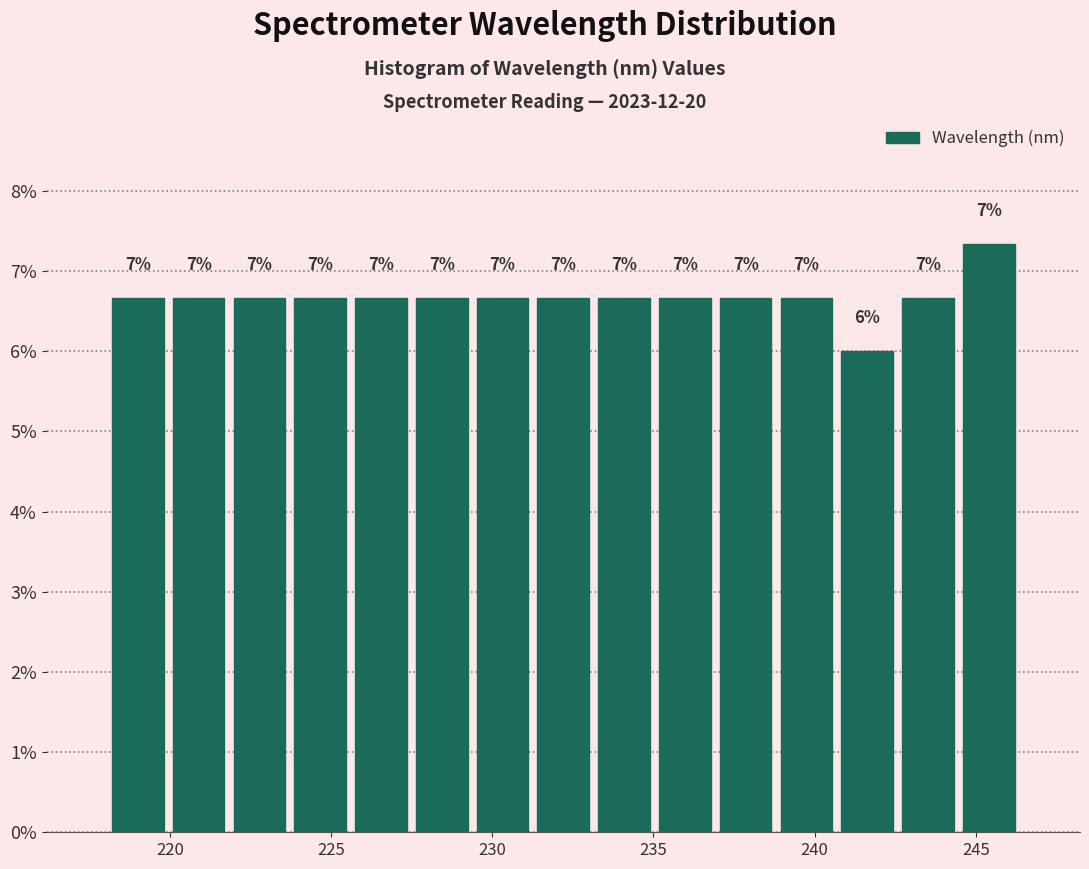

Around what value on the x-axis is the tallest bar? Give the approximate position of its centre, as read against the axis.

245.5